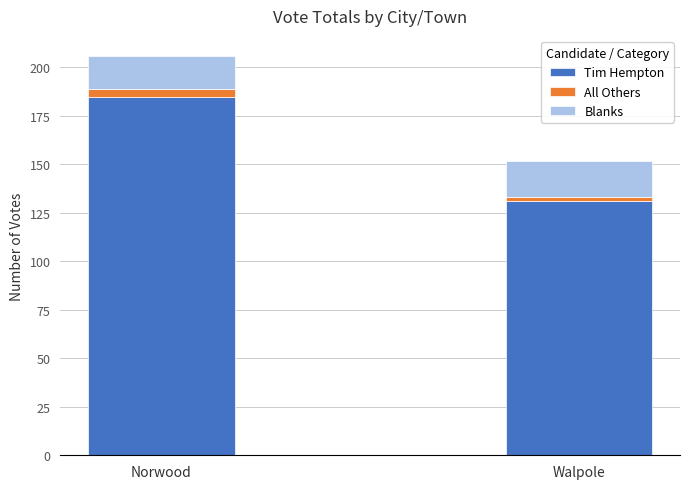

Does the chart contain stacked bars?

Yes